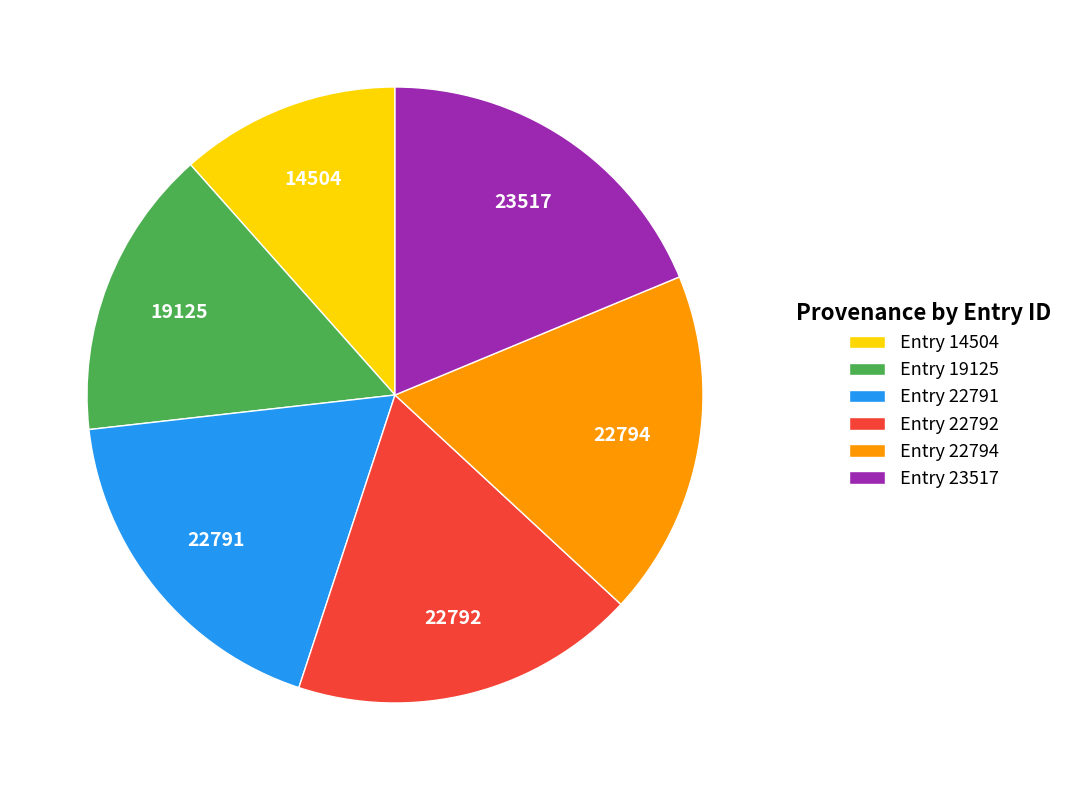

Is Entry 22791 the majority of the pie?

No